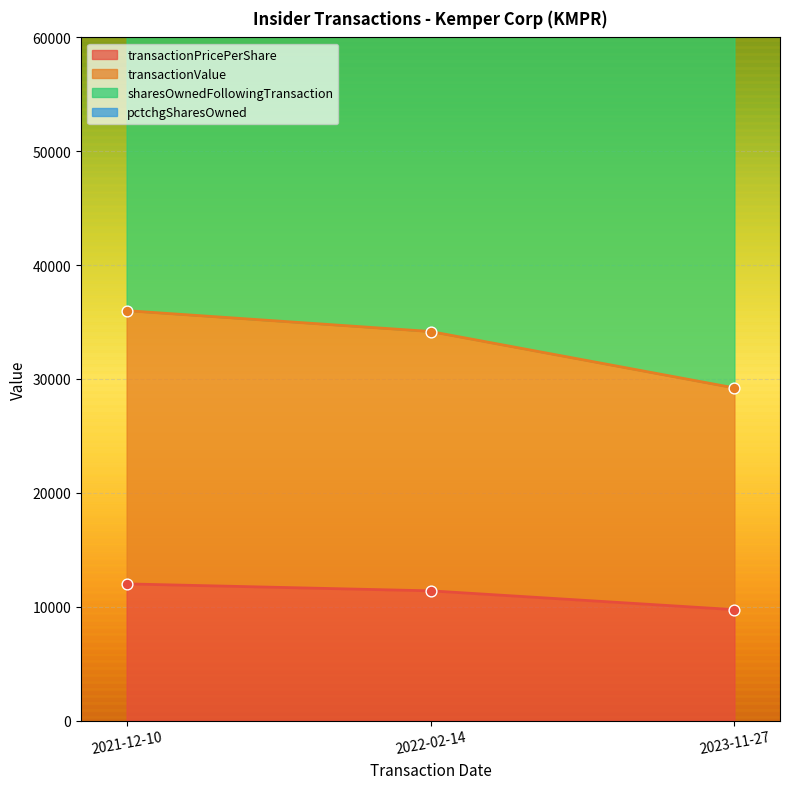

What is the total value across all series at 2022-02-14?

181050.1